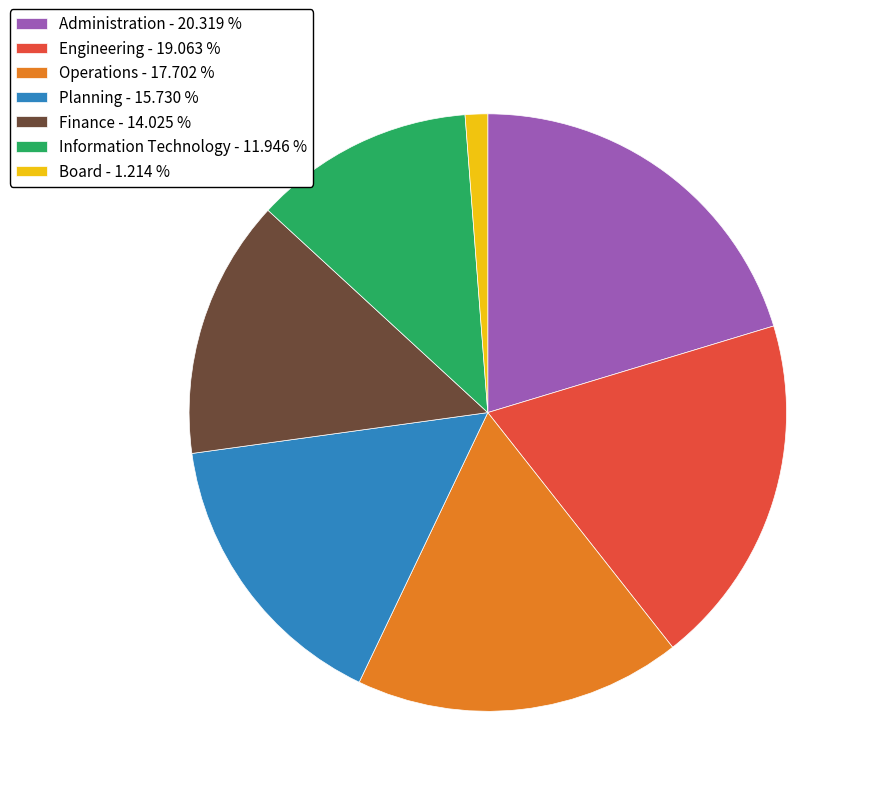

Between Engineering - 19.063 % and Operations - 17.702 %, which is larger?

Engineering - 19.063 %